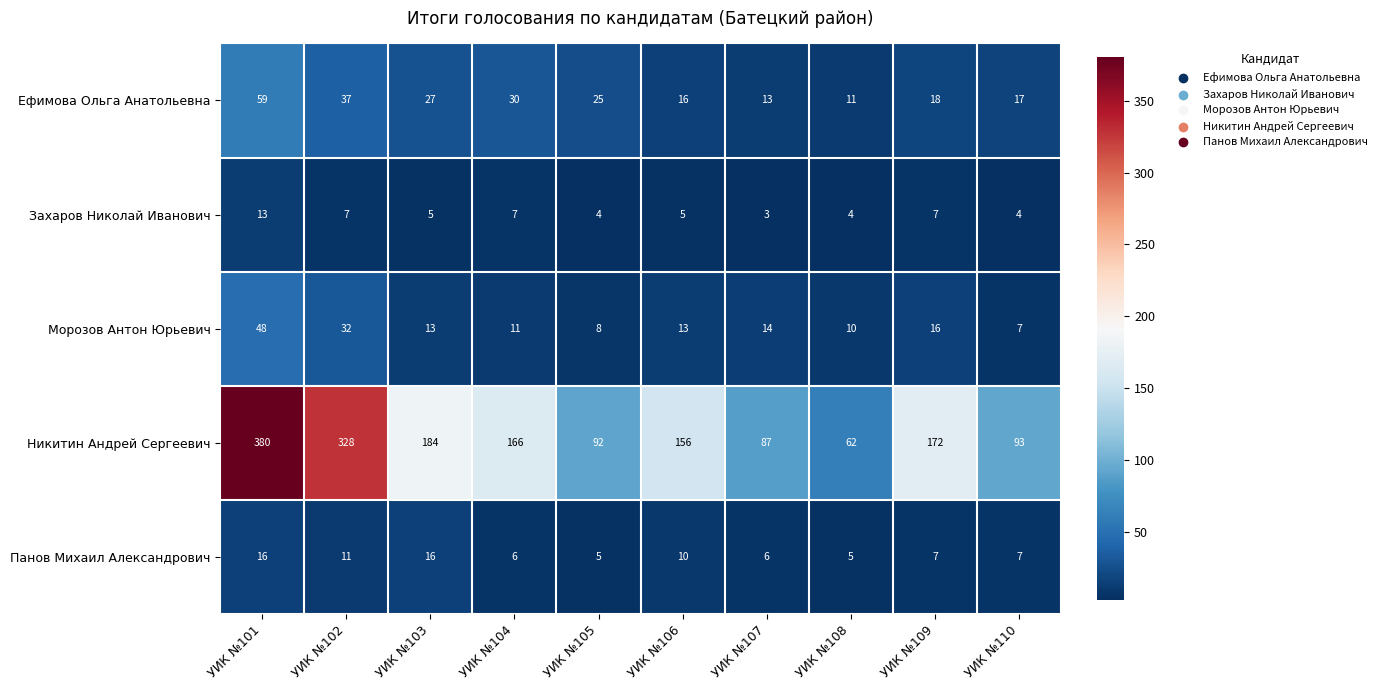

Which series has the widest spread of values?

Никитин Андрей Сергеевич